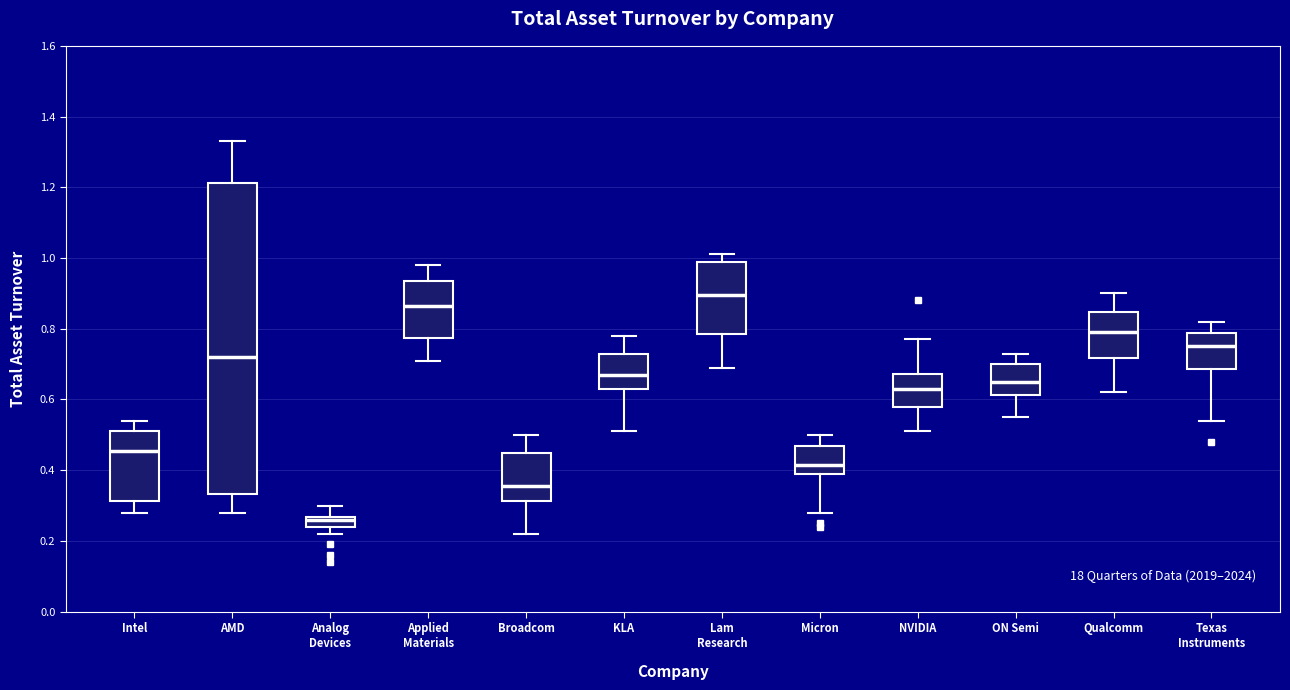

Where is the lower edge of the box for Applied Materials on the y-axis? The values are not printed on the chart, so give them approximately, as read against the axis.

0.78